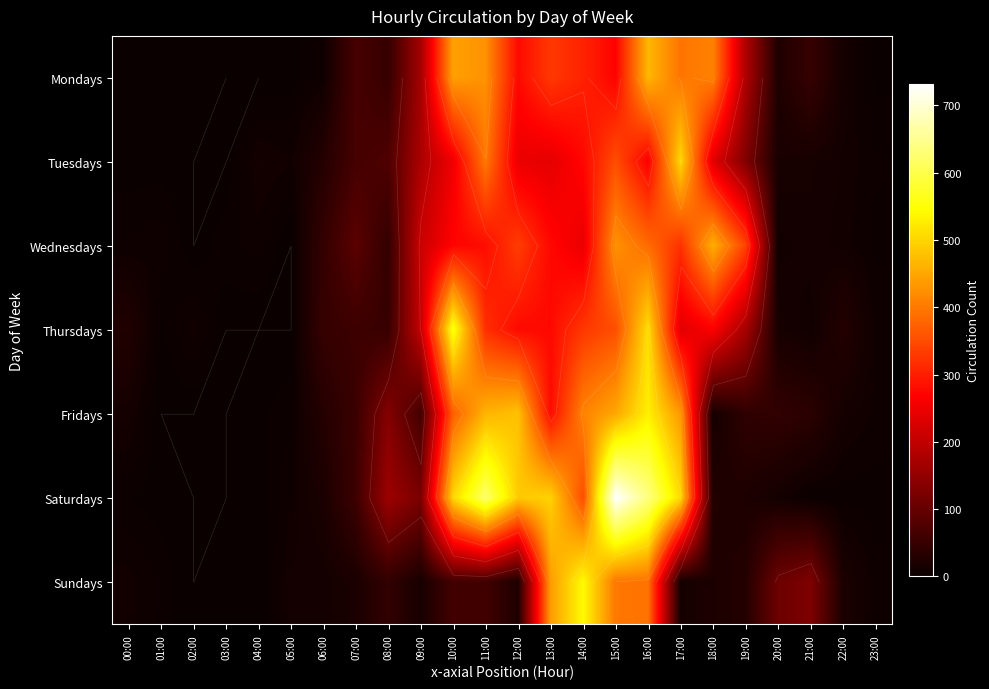

Count the number of data series in this chart.

7